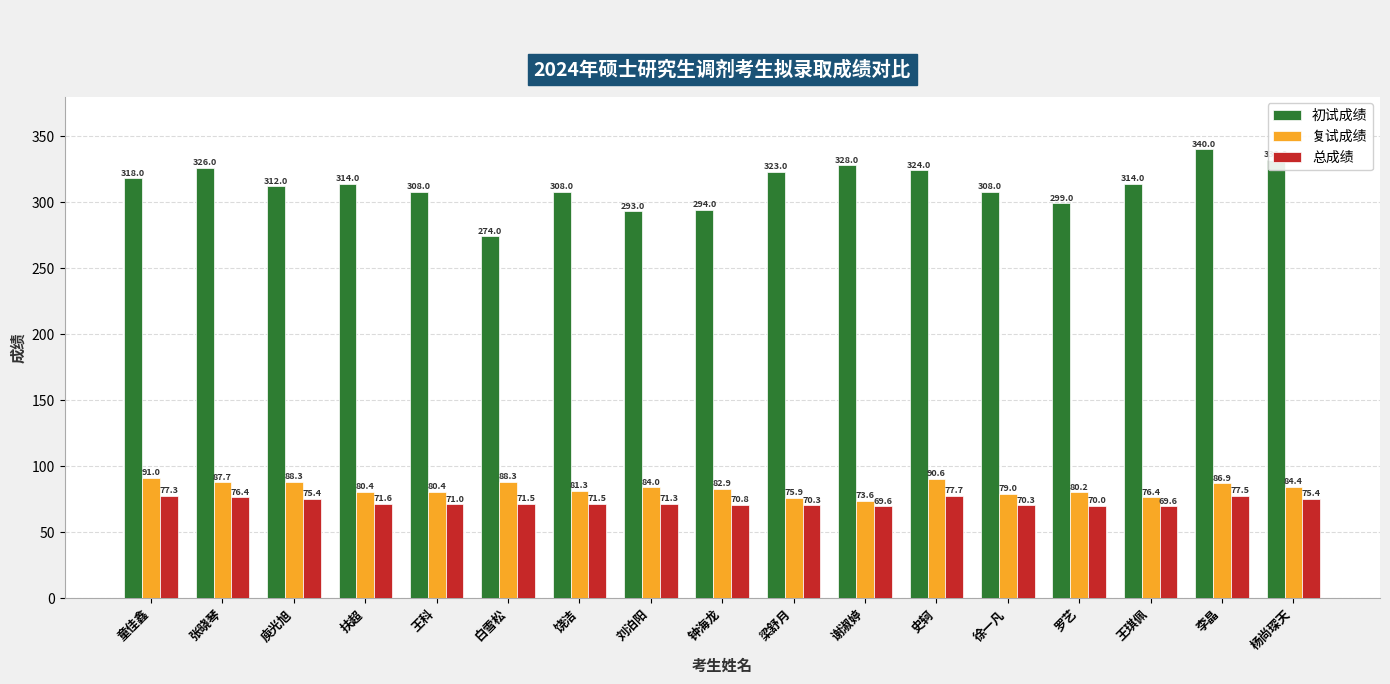

Reading left to right, extract all data points from this chart.

初试成绩: 童佳鑫=318.0	张晓琴=326.0	庾光旭=312.0	扶超=314.0	王科=308.0	白雪松=274.0	饶洁=308.0	刘泊阳=293.0	钟海龙=294.0	梁舒月=323.0	谢淑婷=328.0	史轲=324.0	徐一凡=308.0	罗艺=299.0	王琪佩=314.0	李晶=340.0	杨尚琛天=332.0
复试成绩: 童佳鑫=91.0	张晓琴=87.7	庾光旭=88.3	扶超=80.4	王科=80.4	白雪松=88.3	饶洁=81.3	刘泊阳=84.0	钟海龙=82.9	梁舒月=75.9	谢淑婷=73.6	史轲=90.6	徐一凡=79.0	罗艺=80.2	王琪佩=76.4	李晶=86.9	杨尚琛天=84.4
总成绩: 童佳鑫=77.3	张晓琴=76.4	庾光旭=75.4	扶超=71.6	王科=71.0	白雪松=71.5	饶洁=71.5	刘泊阳=71.3	钟海龙=70.8	梁舒月=70.3	谢淑婷=69.6	史轲=77.7	徐一凡=70.3	罗艺=70.0	王琪佩=69.6	李晶=77.5	杨尚琛天=75.4